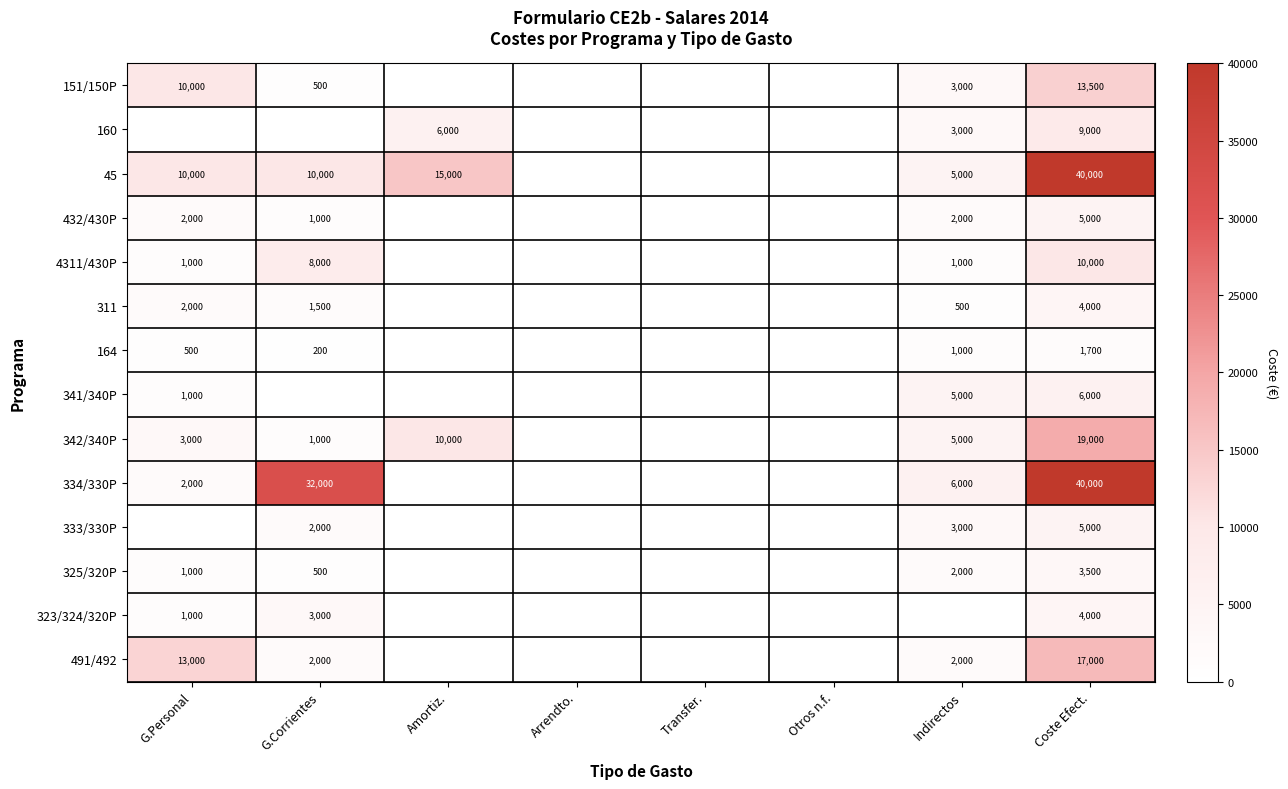

Is it true that 160 equals 6000 at Amortiz.?

True